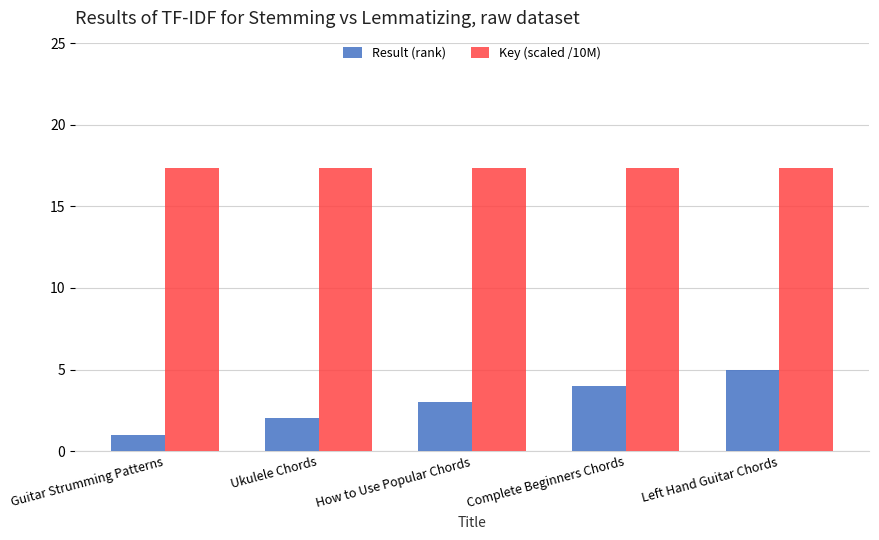

What is the difference between the highest and lowest values at Ukulele Chords?

15.4